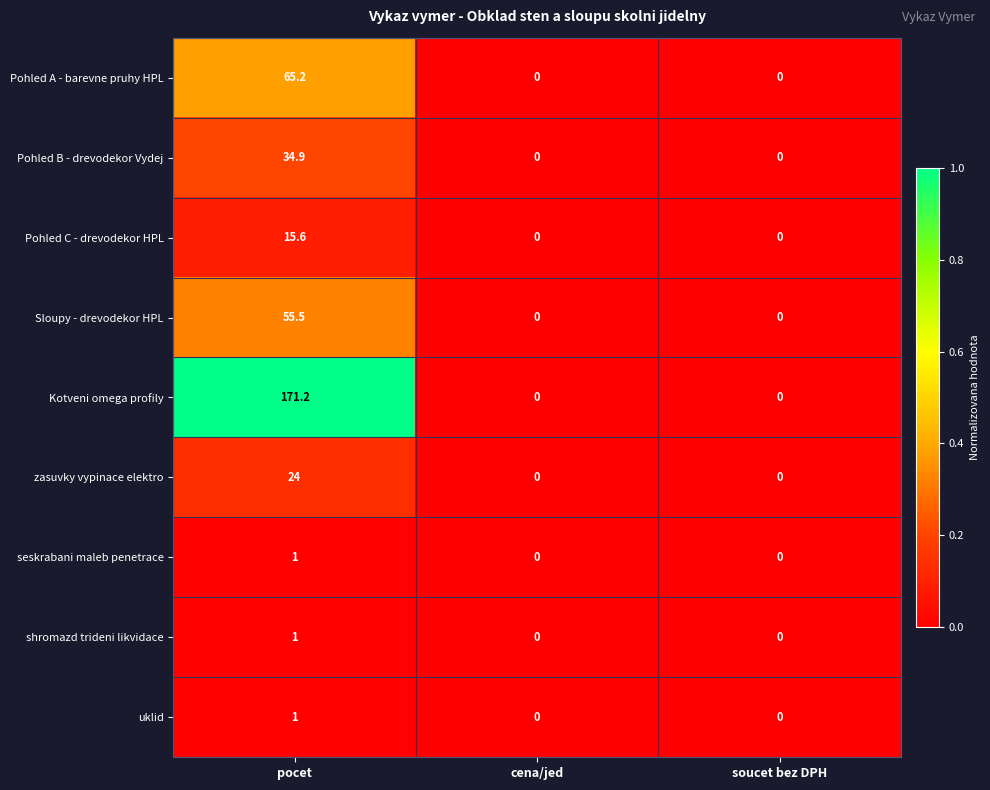

True or false: uklid has a value of 1.0 at pocet.

True